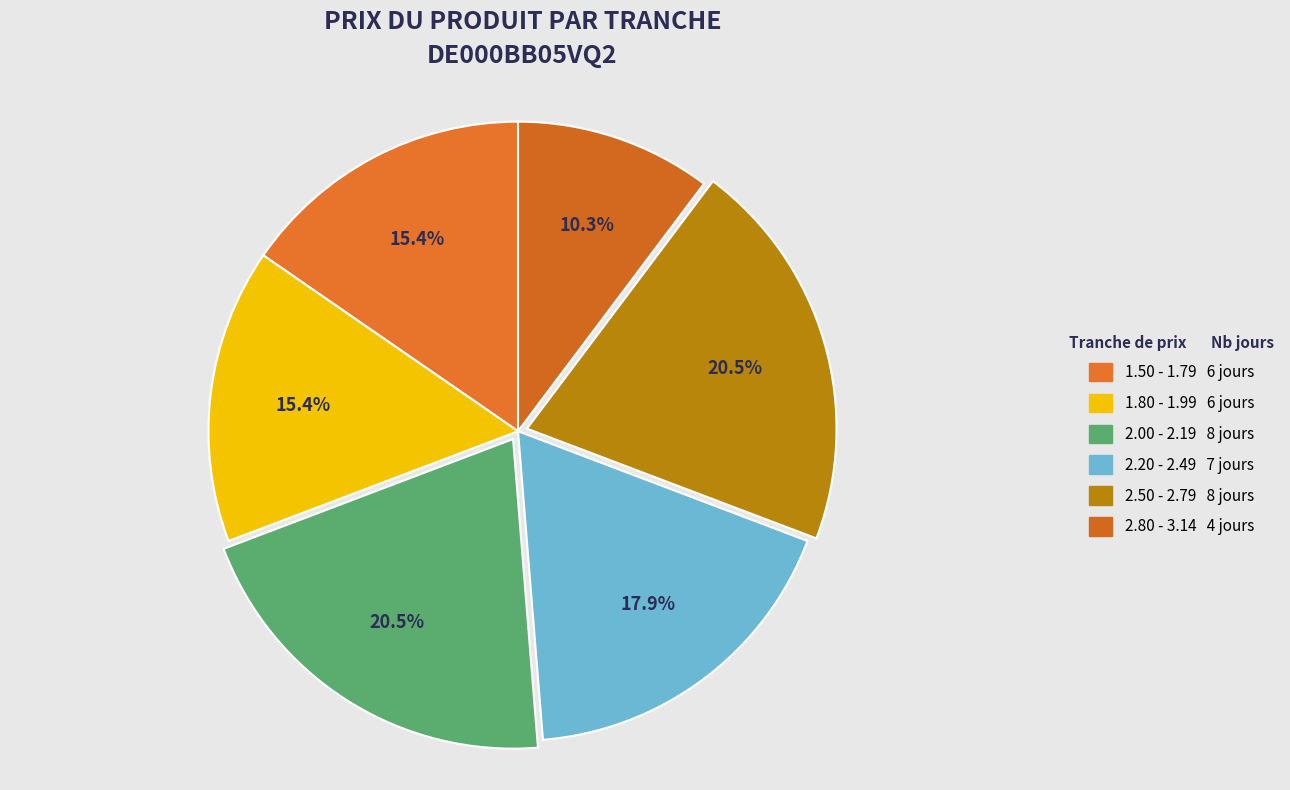

To the nearest percent, what is the difference between the largest and smallest slice percentages?

10%